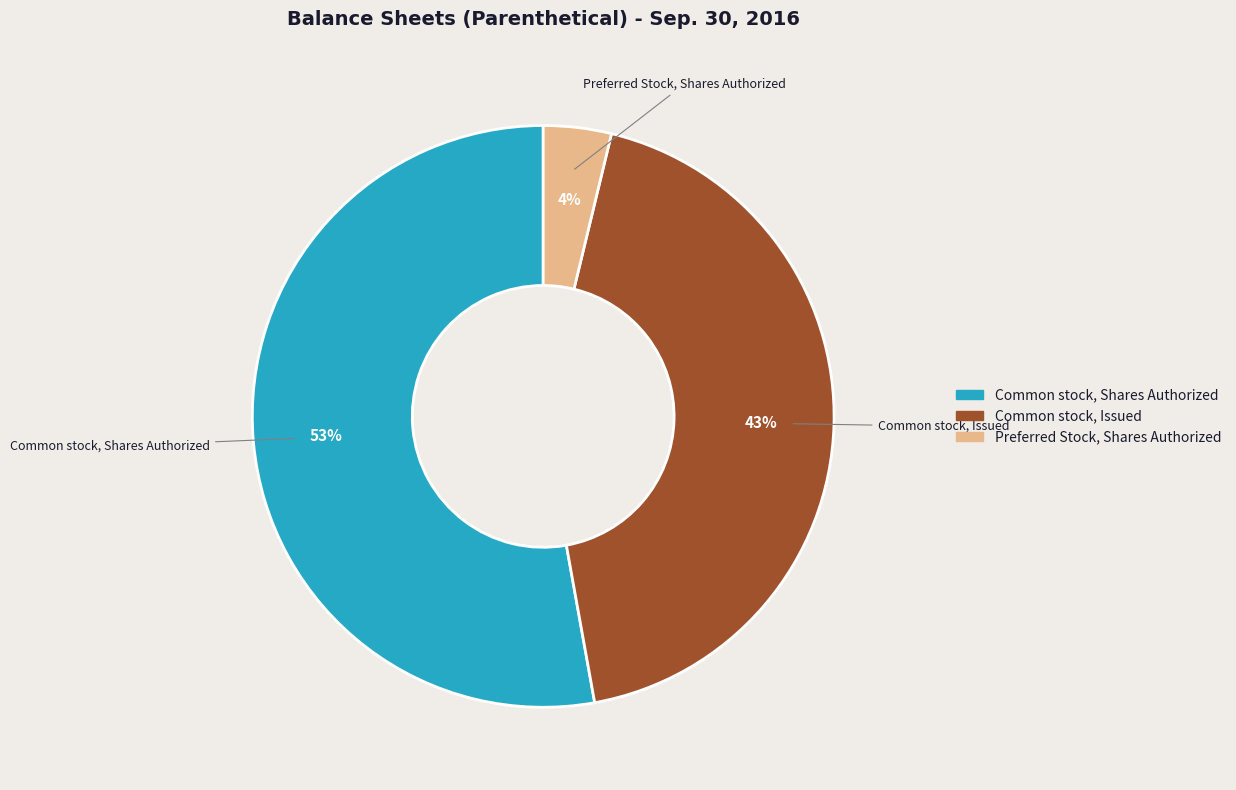

Which has a higher value, Common stock, Issued or Preferred Stock, Shares Authorized?

Common stock, Issued